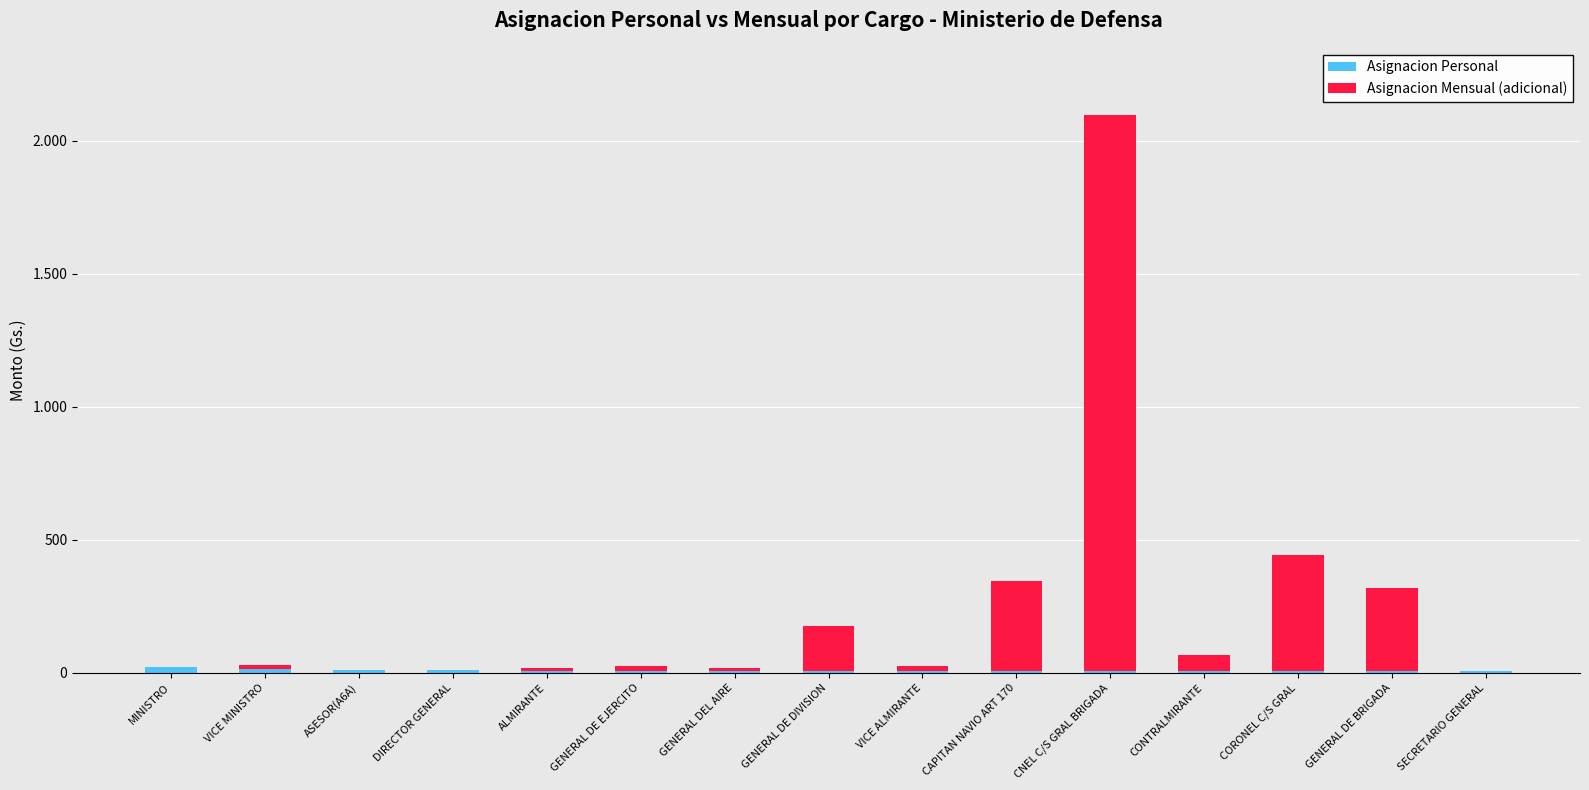

Are the bars grouped side by side (vs. stacked)?

No